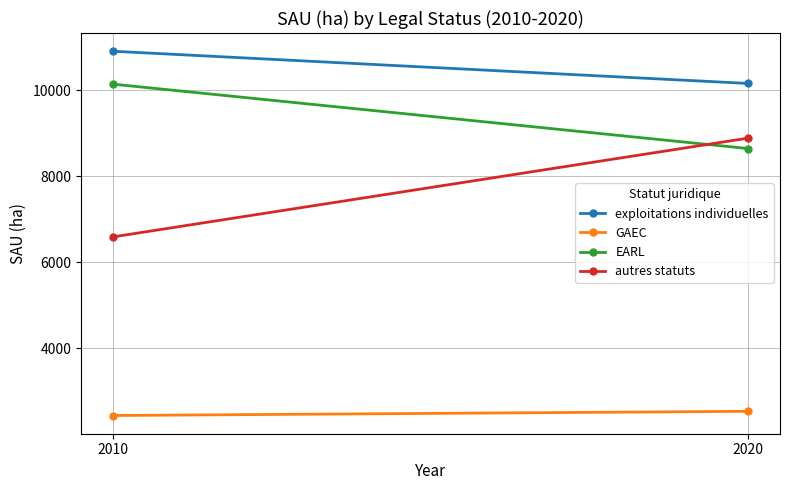

Reading left to right, extract all data points from this chart.

exploitations individuelles: 10907.3	10158.4
GAEC: 2442.1	2539.8
EARL: 10142.9	8645.7
autres statuts: 6592.1	8888.3